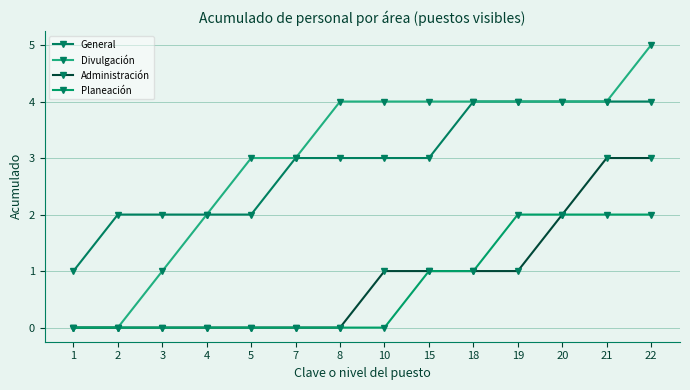

Rank the series by their maximum value, from lowest to highest.

Planeación, Administración, General, Divulgación